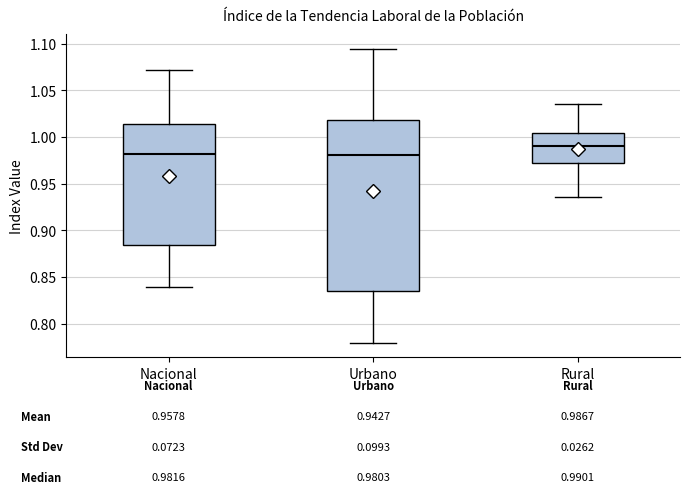

Comparing the boxes themselves (not the whiskers), which one is the tallest?

Urbano